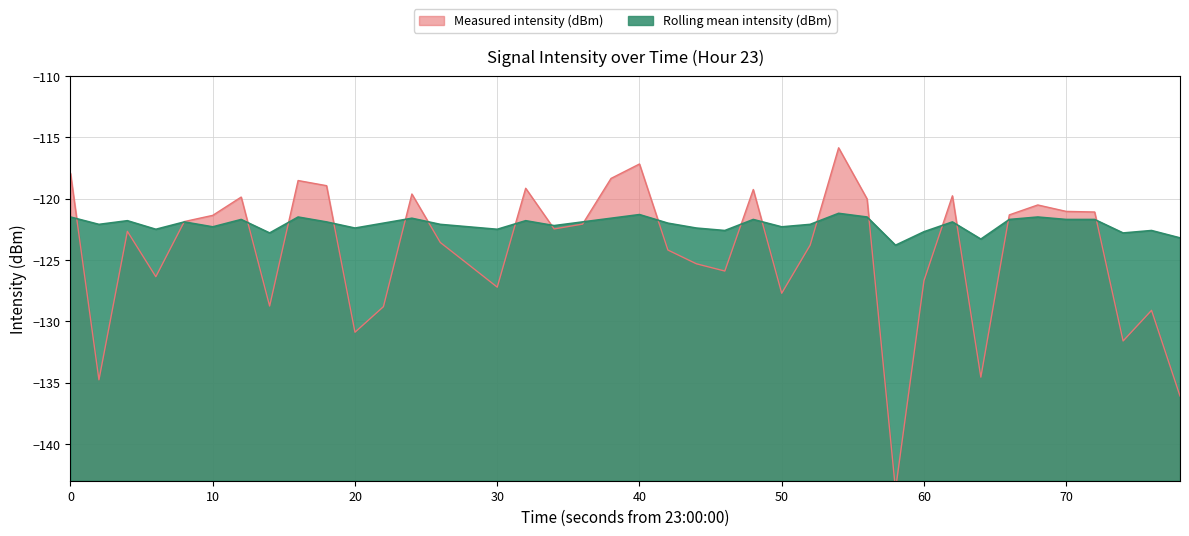

What is the difference between the maximum and minimum values in the rolling_mean series?

2.6